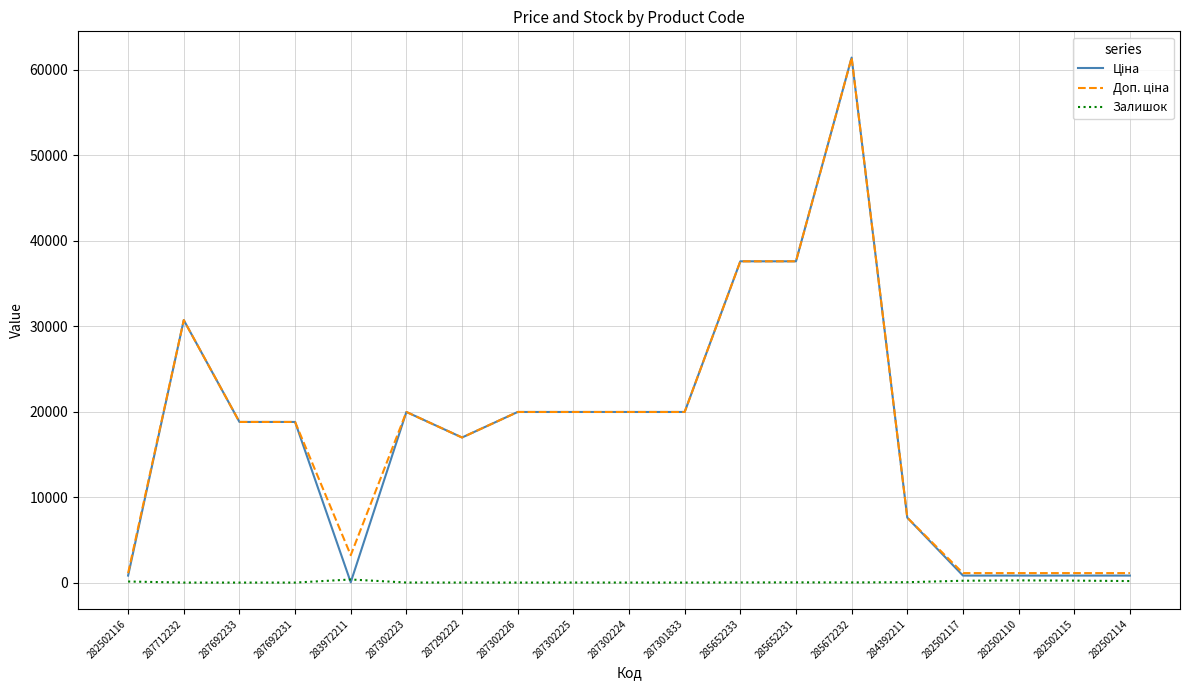

What is the greatest value displayed?

61434.3